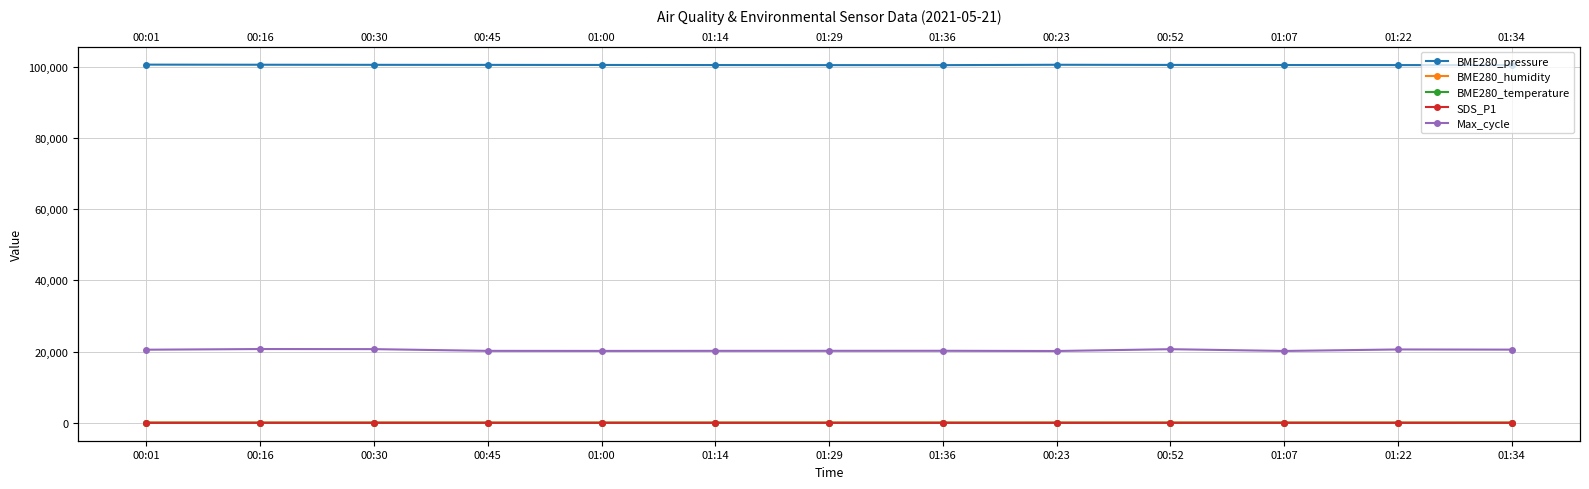

Rank the categories by SDS_P1 value from lowest to highest.

00:23, 01:22, 00:45, 01:00, 00:16, 01:29, 00:01, 01:36, 01:14, 01:07, 01:34, 00:52, 00:30